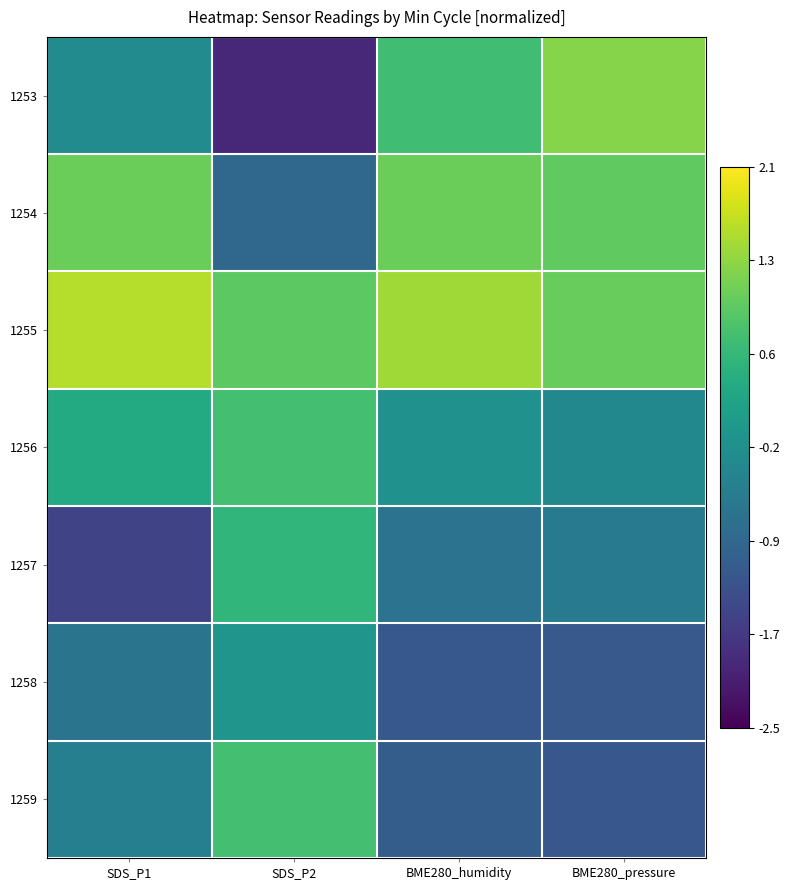

Reading left to right, what are all the values shown in this chart?

1253: SDS_P1=-0.3	SDS_P2=-2.0	BME280_humidity=0.7	BME280_pressure=1.3
1254: SDS_P1=1.1	SDS_P2=-0.9	BME280_humidity=1.1	BME280_pressure=1.0
1255: SDS_P1=1.6	SDS_P2=1.0	BME280_humidity=1.5	BME280_pressure=1.0
1256: SDS_P1=0.3	SDS_P2=0.7	BME280_humidity=-0.2	BME280_pressure=-0.3
1257: SDS_P1=-1.5	SDS_P2=0.5	BME280_humidity=-0.7	BME280_pressure=-0.6
1258: SDS_P1=-0.7	SDS_P2=-0.1	BME280_humidity=-1.2	BME280_pressure=-1.2
1259: SDS_P1=-0.5	SDS_P2=0.7	BME280_humidity=-1.1	BME280_pressure=-1.2